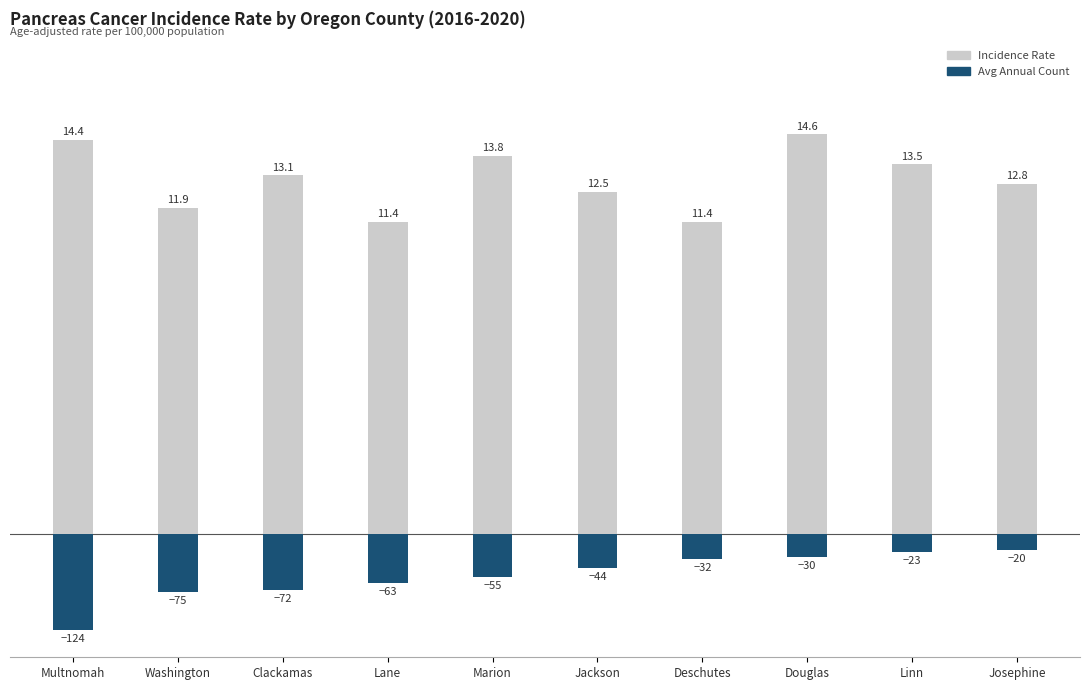

What is the maximum value for Age-Adjusted Incidence Rate?

14.6